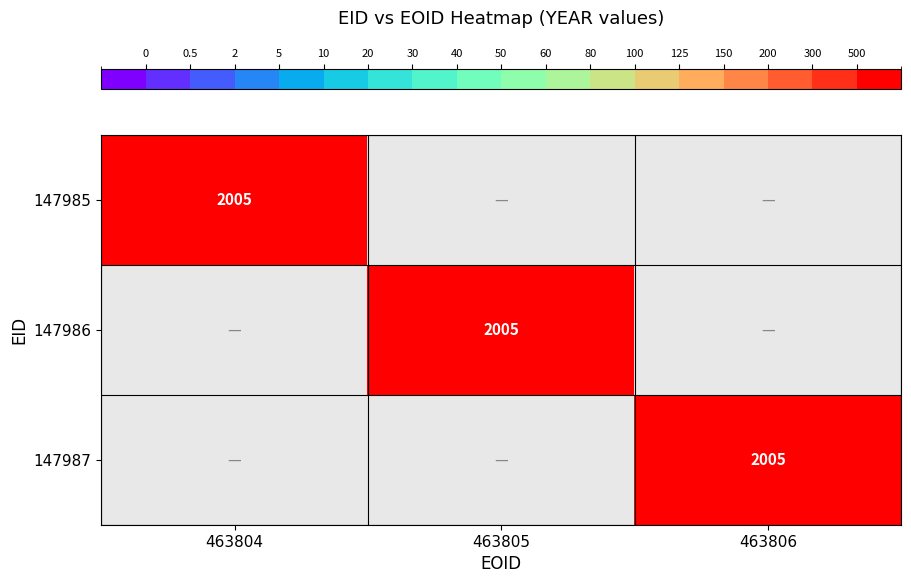

The 147986 series shows 878 at 463805. True or false?

False